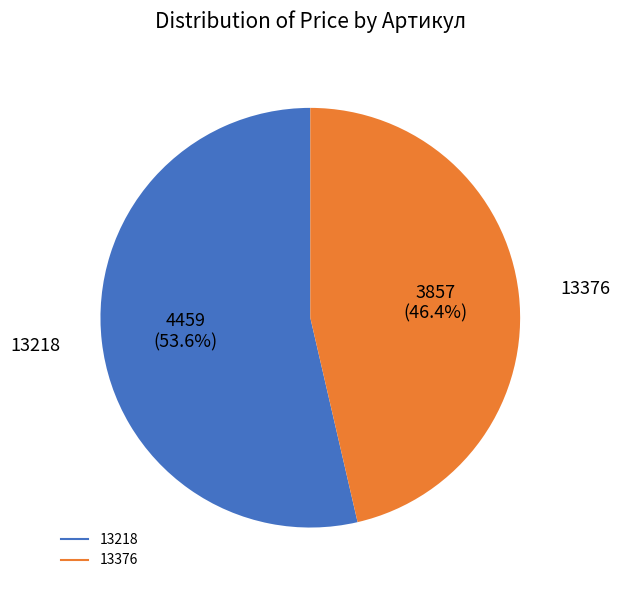

Is there any slice that represents more than half of the pie?

Yes